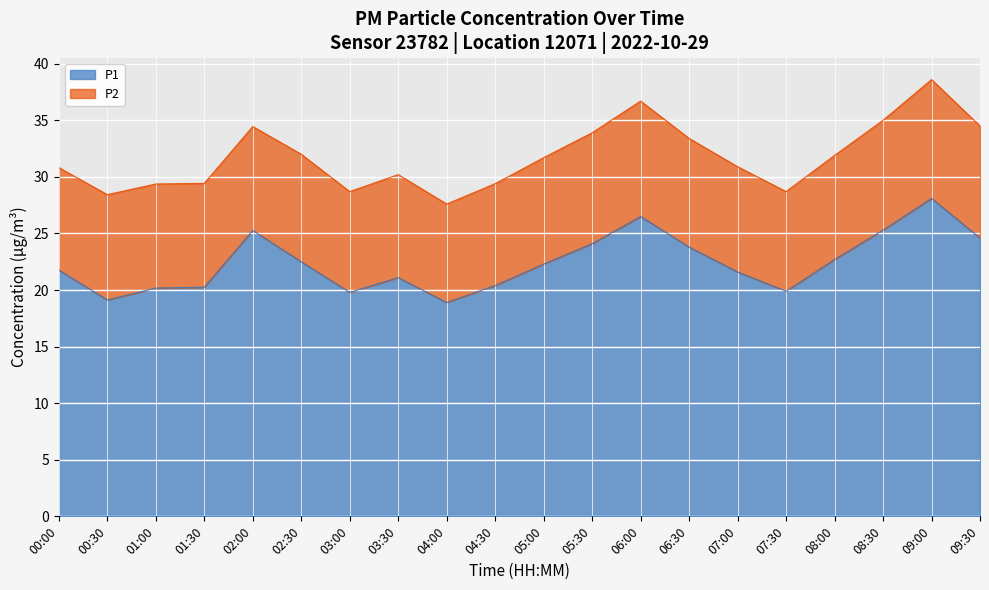

How many data points are less than 22?

10